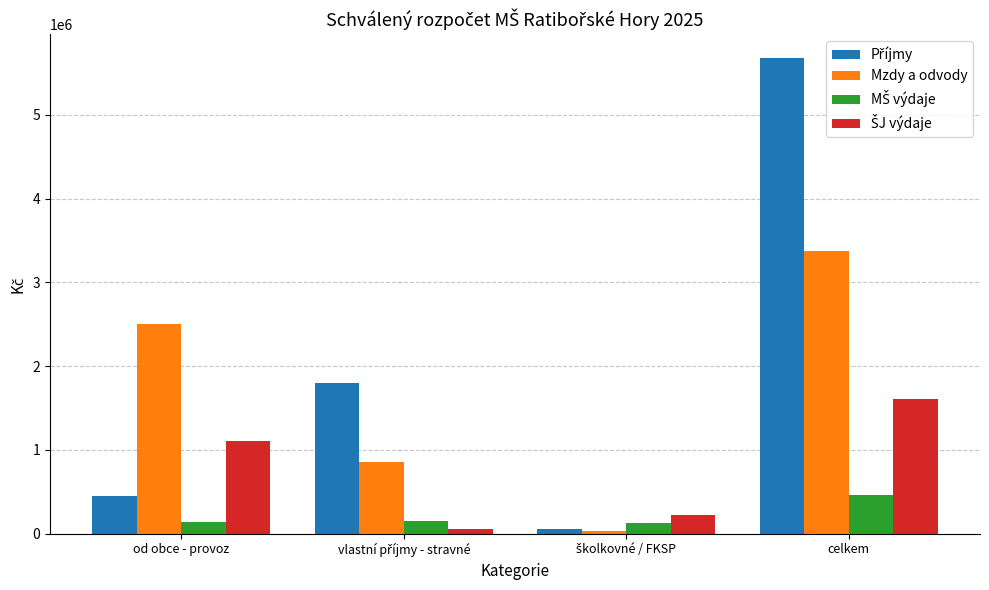

What is the total value across all series at od obce - provoz?

4190000